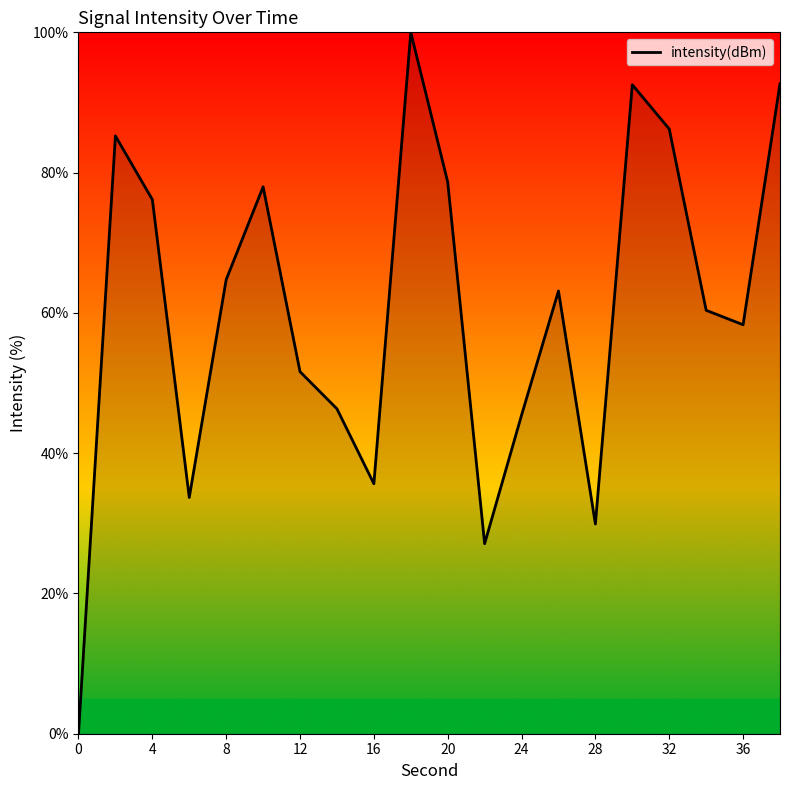

What is the greatest value displayed?

100.0